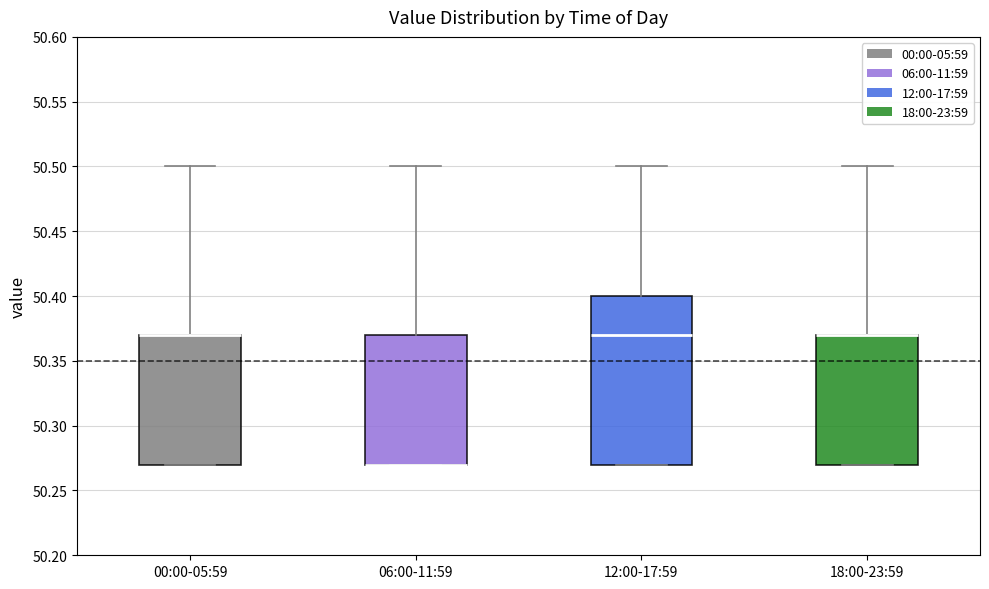

Where is the lower edge of the box for 06:00-11:59 on the y-axis? The values are not printed on the chart, so give them approximately, as read against the axis.

50.27